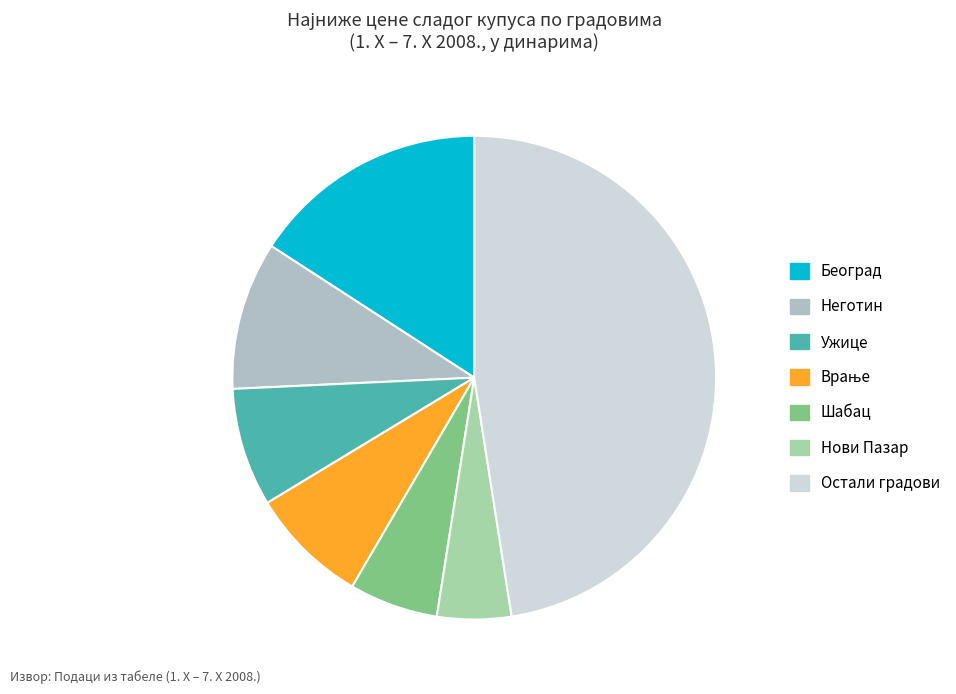

What percentage is NOT represented by Београд?

84.2%